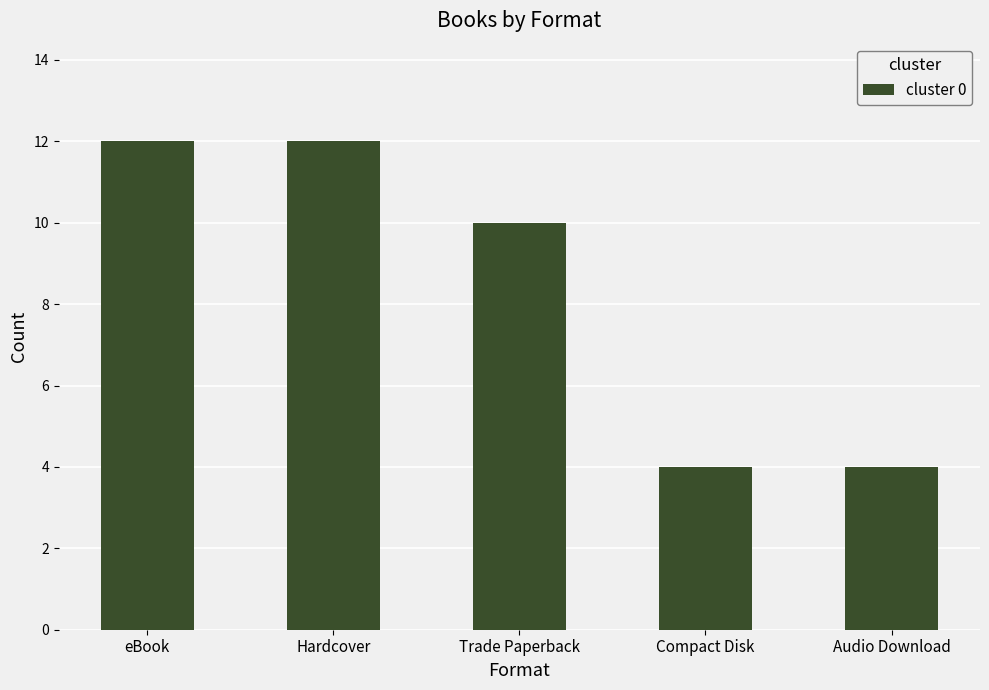

What is the smallest value displayed?

4